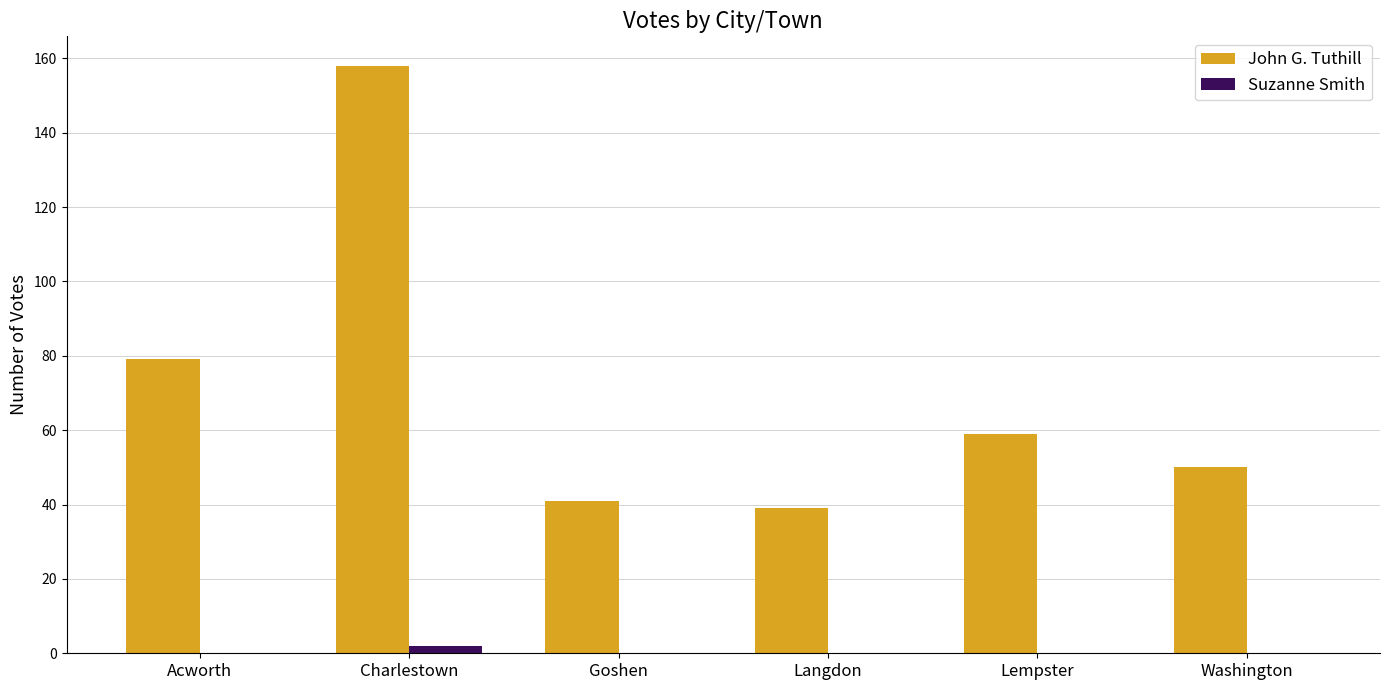

What are all the series names shown in the legend?

John G. Tuthill, Suzanne Smith